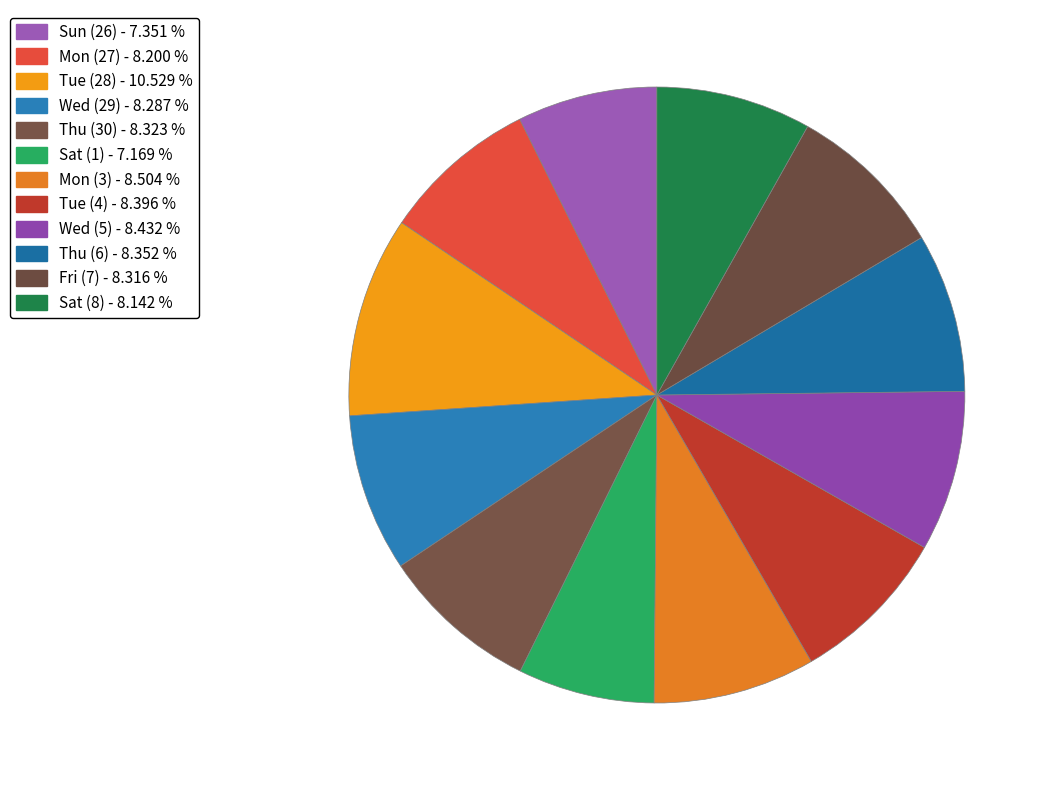

How many segments does this pie chart have?

12